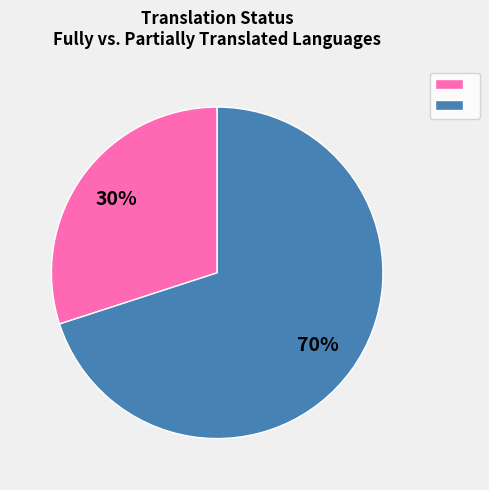

To the nearest percent, what is the average slice percentage?

50%